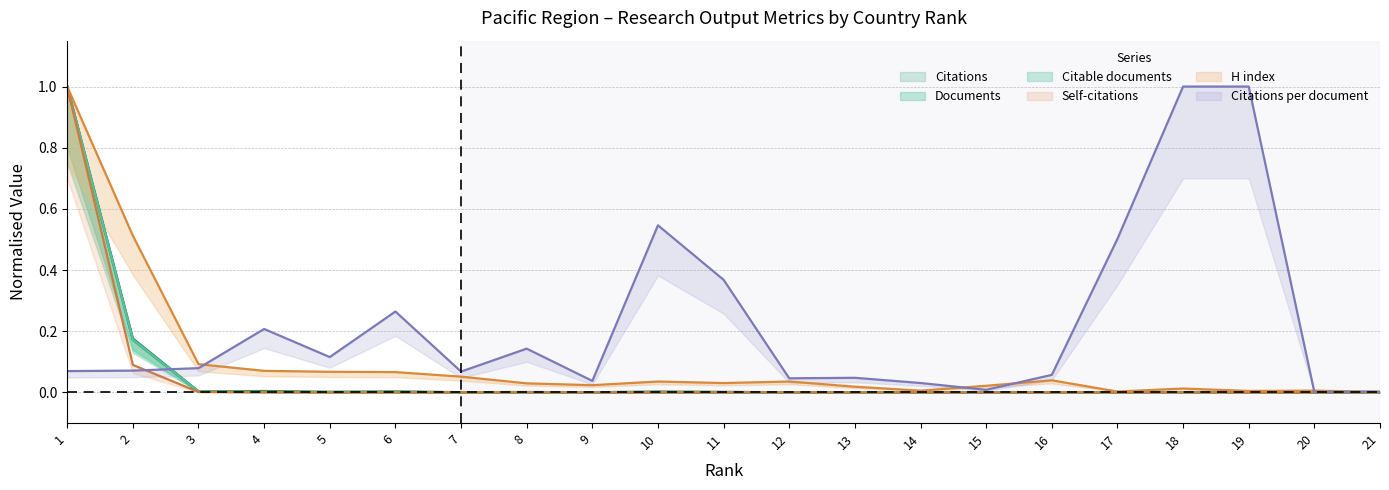

Reading left to right, list all the values displayed in this chart.

Documents: 1.0	0.2	0.0	0.0	0.0	0.0	0.0	0.0	0.0	0.0	0.0	0.0	0.0	0.0	0.0	0.0	0.0	0.0	0.0	0.0	0.0
Citable documents: 1.0	0.2	0.0	0.0	0.0	0.0	0.0	0.0	0.0	0.0	0.0	0.0	0.0	0.0	0.0	0.0	0.0	0.0	0.0	0.0	0.0
Citations: 1.0	0.2	0.0	0.0	0.0	0.0	0.0	0.0	0.0	0.0	0.0	0.0	0.0	0.0	0.0	0.0	0.0	0.0	0.0	0.0	0.0
Self-citations: 1.0	0.1	0.0	0.0	0.0	0.0	0.0	0.0	0.0	0.0	0.0	0.0	0.0	0.0	0.0	0.0	0.0	0.0	0.0	0.0	0.0
H index: 1.0	0.5	0.1	0.1	0.1	0.1	0.1	0.0	0.0	0.0	0.0	0.0	0.0	0.0	0.0	0.0	0.0	0.0	0.0	0.0	0.0
Citations per document: 0.1	0.1	0.1	0.2	0.1	0.3	0.1	0.1	0.0	0.5	0.4	0.0	0.0	0.0	0.0	0.1	0.5	1.0	1.0	0.0	0.0